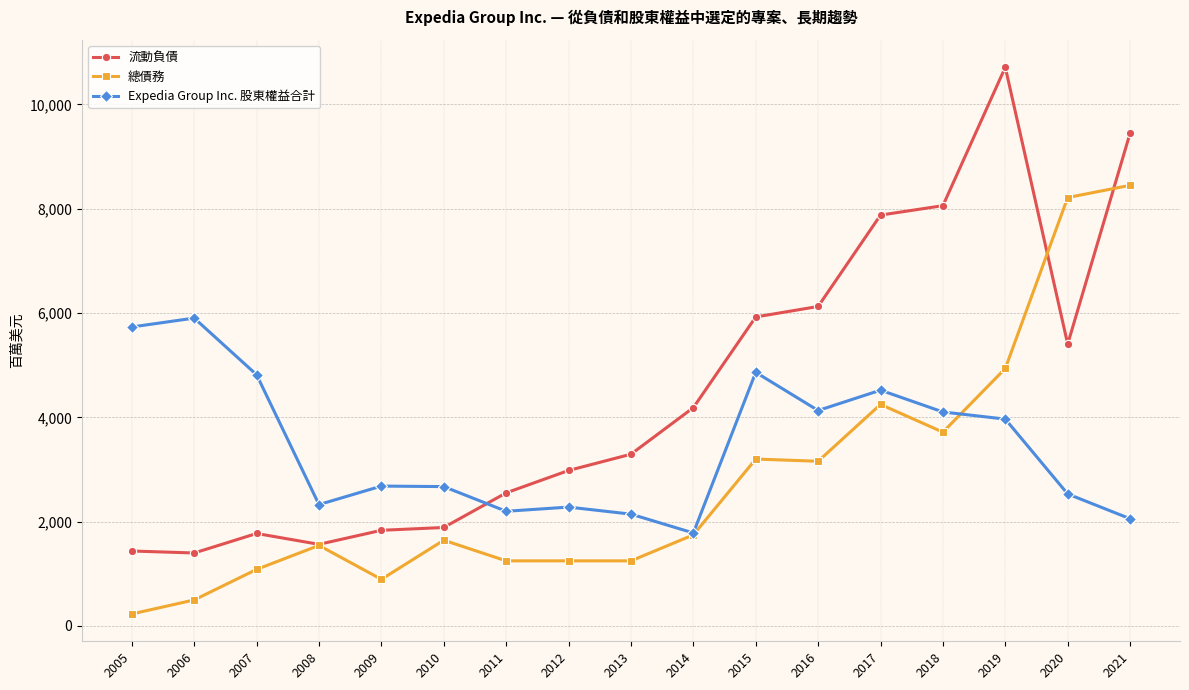

Does the chart display data point markers on the line(s)?

Yes